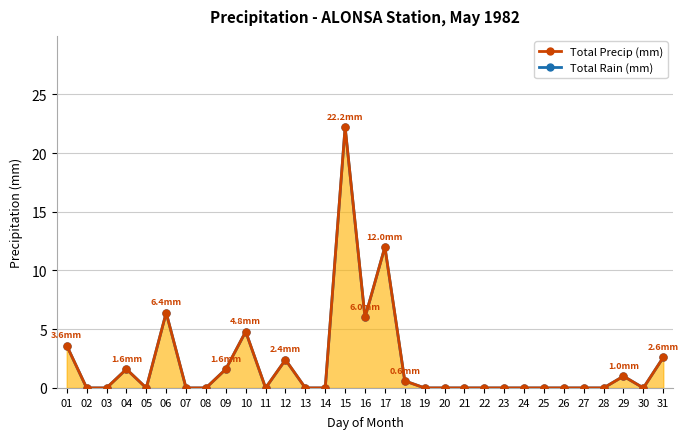

What is the highest value of the Total Rain (mm) series?

22.2